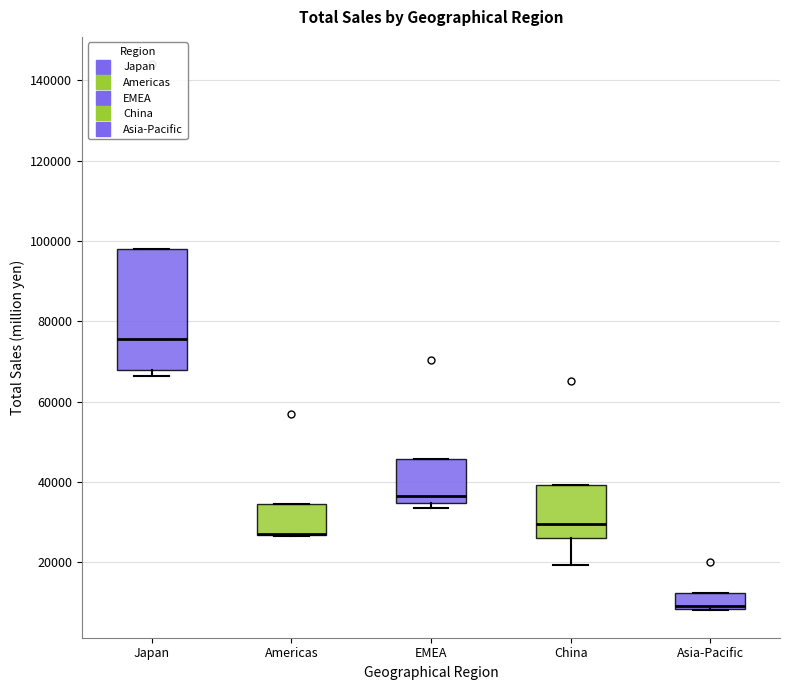

Reading left to right, read every box against the y-axis: the position of its median line, the range the box covers, and the ends of its whiskers. The values are not printed on the chart, so give them approximately, as read against the axis.

Japan: median 76000, box 68000 to 98000, whiskers 66000 to 98000
Americas: median 26000 (drawn on the box's lower edge), box 26000 to 34000, whiskers 26000 to 34000
EMEA: median 36000, box 34000 to 46000, whiskers 34000 (just below the box's lower edge) to 46000
China: median 30000, box 26000 to 40000, whiskers 20000 to 40000
Asia-Pacific: median 10000, box 8000 to 12000, whiskers 8000 to 12000